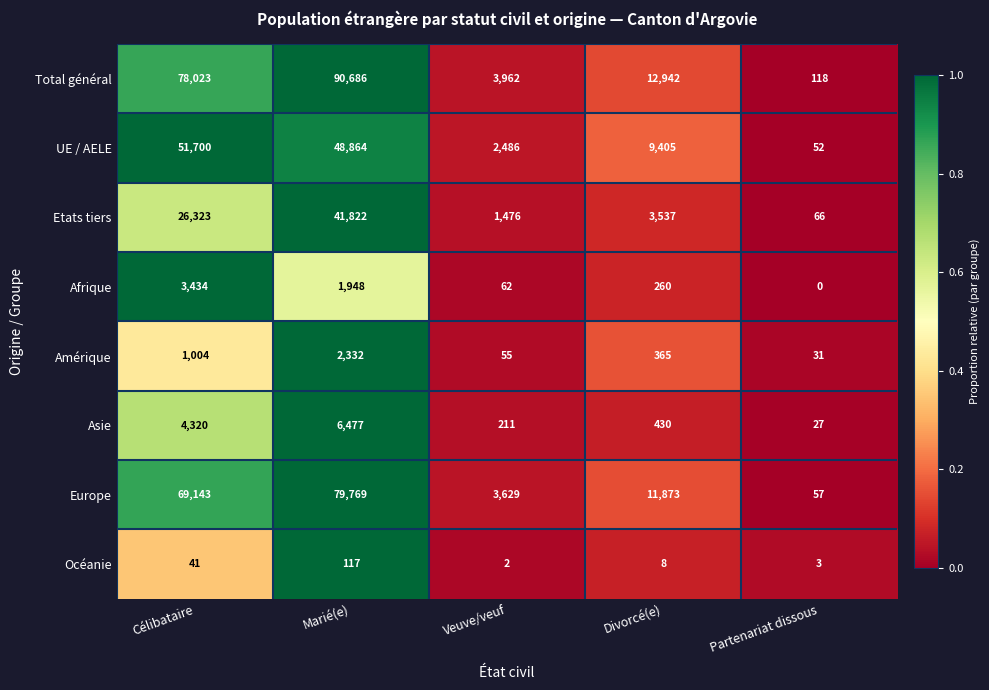

What is the total value across all series at Marié(e)?

272015